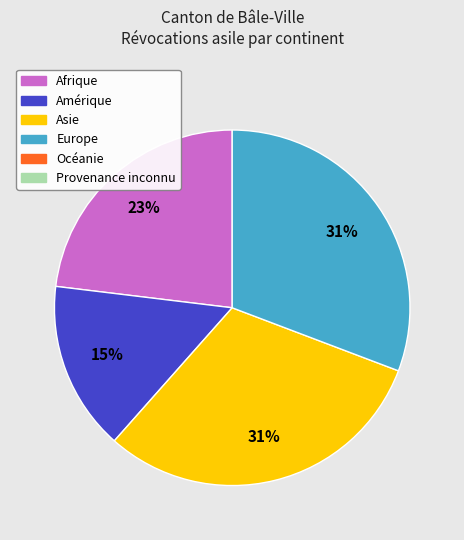

Is there any slice that represents more than half of the pie?

No